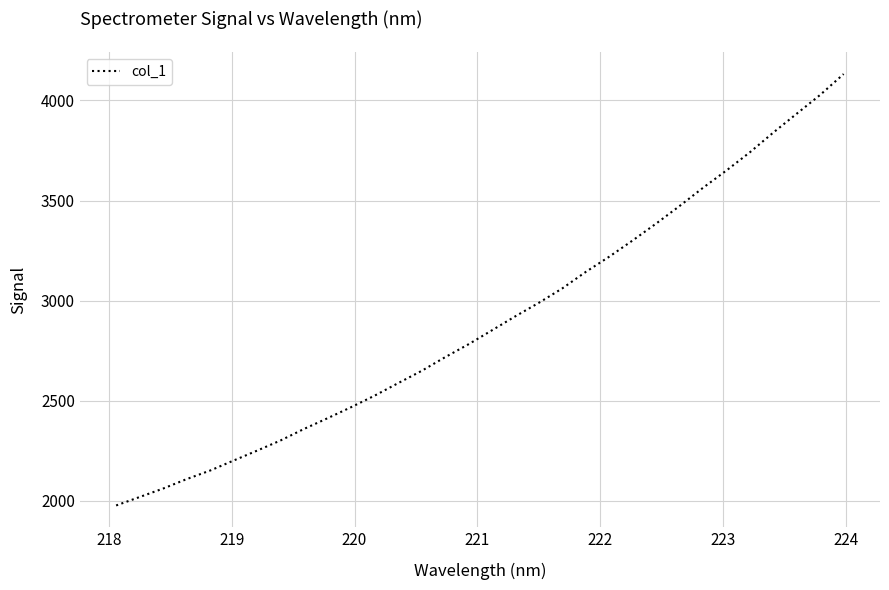

What is the difference between the maximum and minimum values?

2154.0